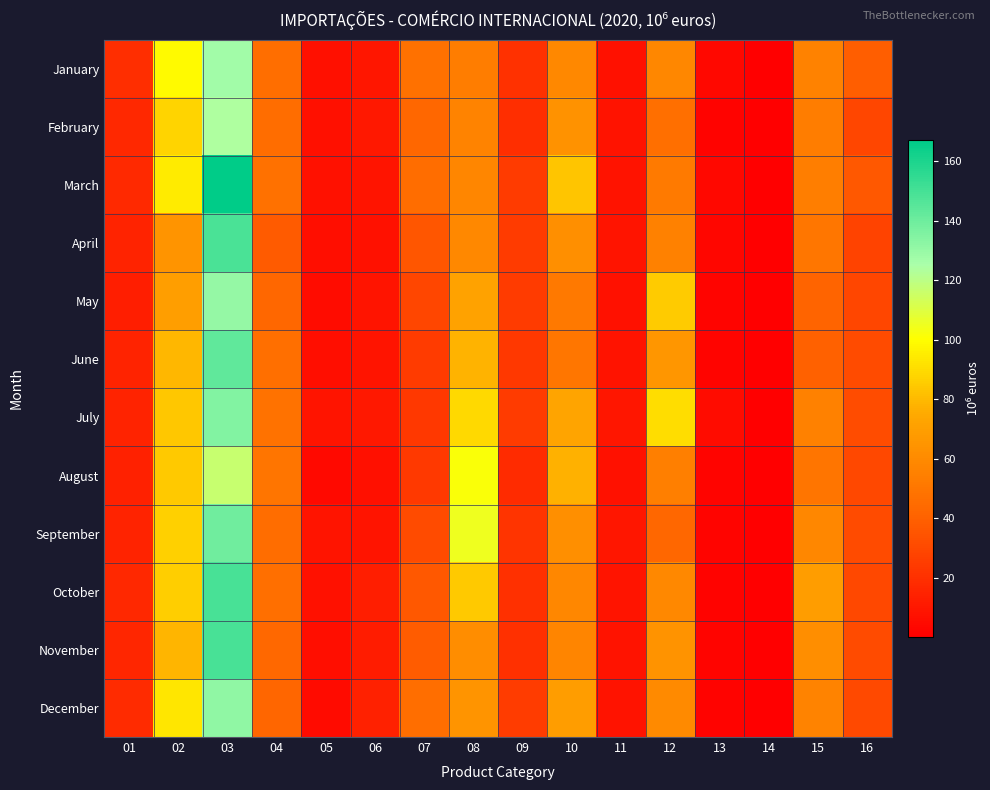

Which label corresponds to the smallest value in the chart?

14